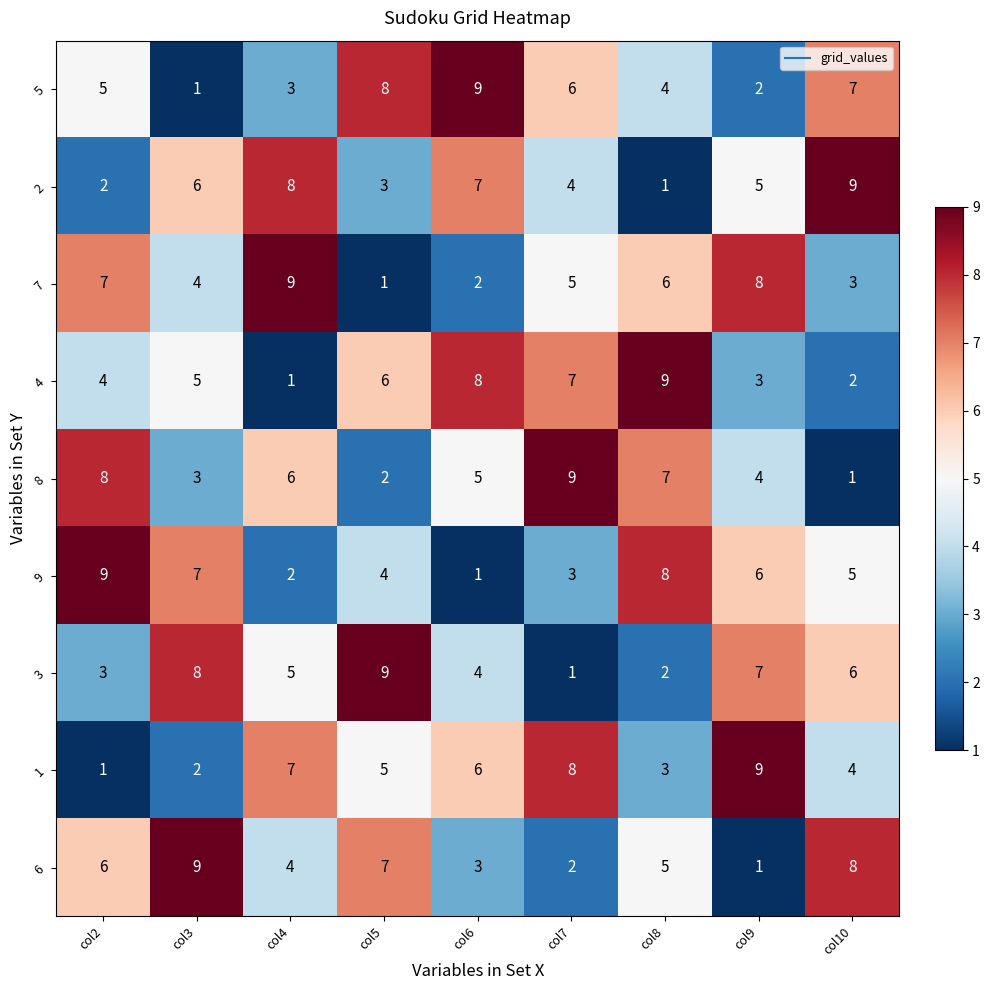

How many data points does each series have?

9